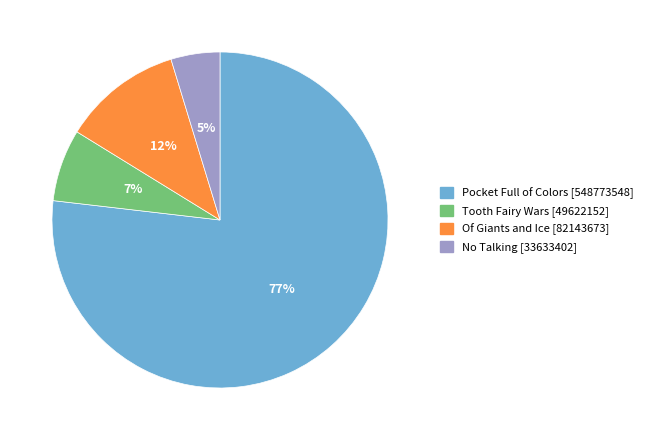

Is it true that No Talking [33633402] is 5% of the pie?

True